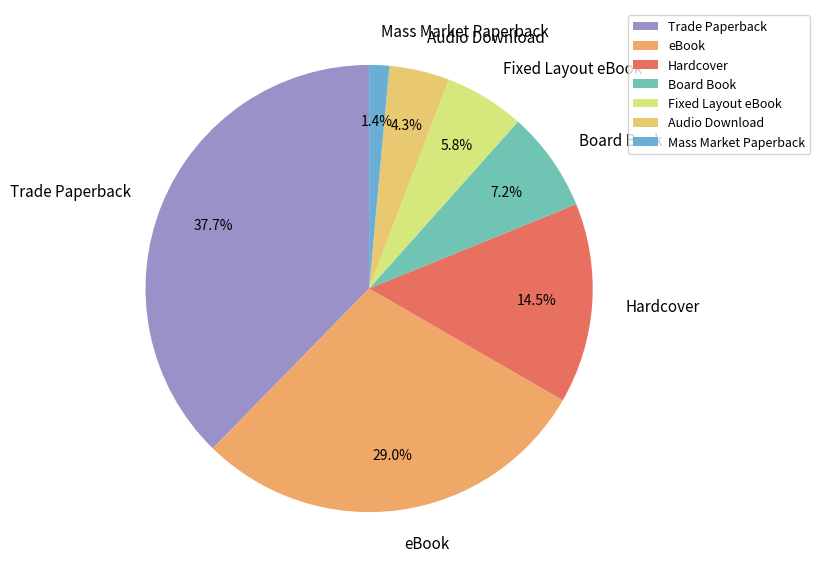

Approximately how many times larger is the value at Hardcover compared to Fixed Layout eBook?

2.5